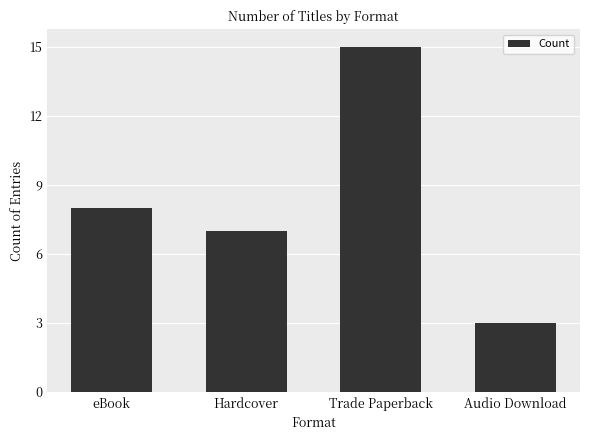

Reading left to right, transcribe all the data shown in this chart.

8	7	15	3